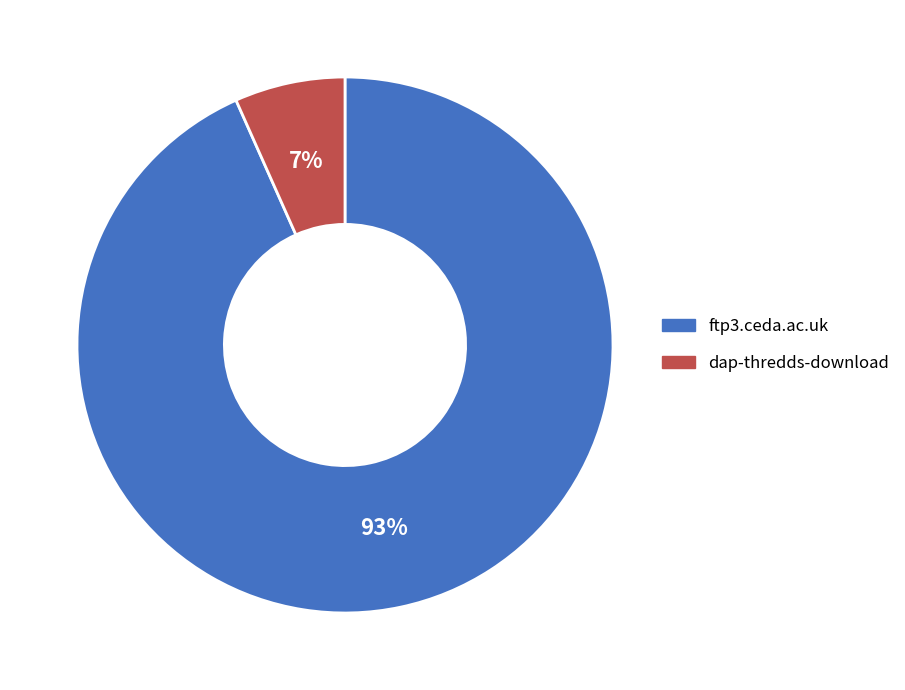

Is it true that dap-thredds-download is 7% of the pie?

True